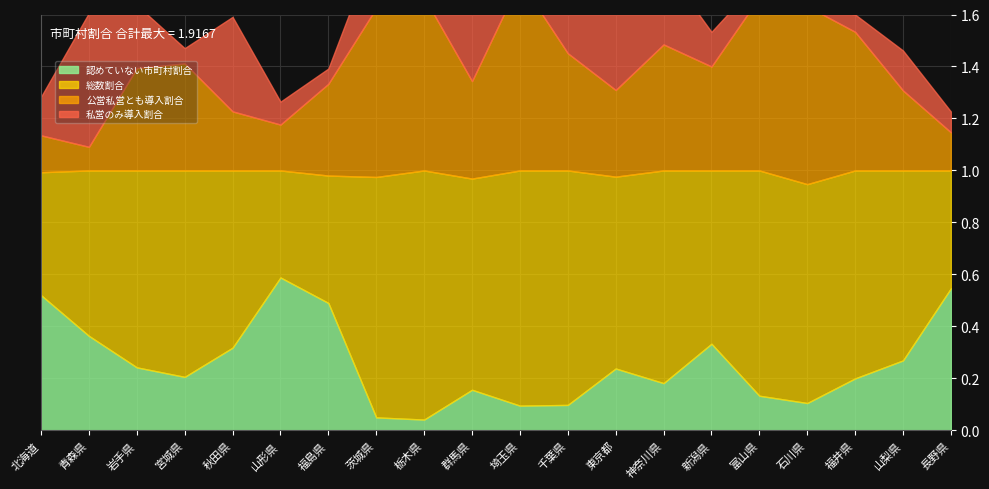

What is the maximum value for 私営のみ導入割合?

0.5